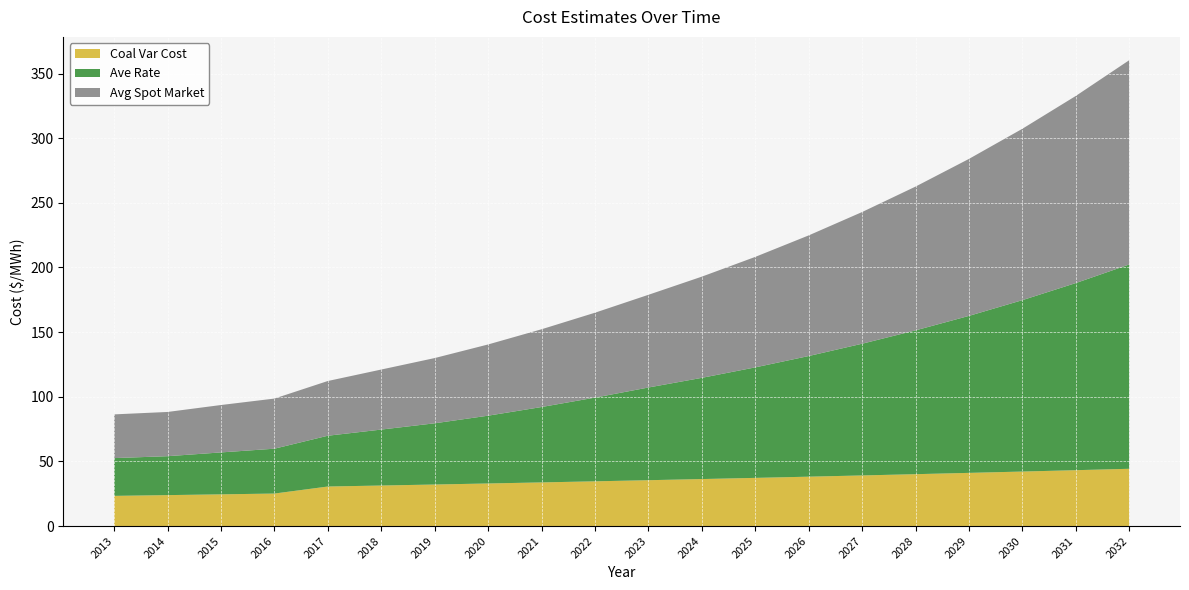

Reading right to left, transcribe all the data shown in this chart.

Coal Var Cost: 44.3	43.2	42.2	41.1	40.1	39.2	38.2	37.3	36.4	35.5	34.6	33.8	32.9	32.1	31.4	30.6	25.1	24.5	23.9	23.4
Ave Rate: 158.0	144.7	132.6	121.4	111.2	101.9	93.3	85.5	78.3	71.7	64.7	58.3	52.4	47.3	43.3	39.3	34.7	32.4	30.1	29.2
Avg Spot Market: 158.0	144.7	132.6	121.4	111.2	101.9	93.3	85.5	78.3	71.7	65.7	60.1	55.1	50.5	46.4	42.3	38.8	36.7	34.2	33.8